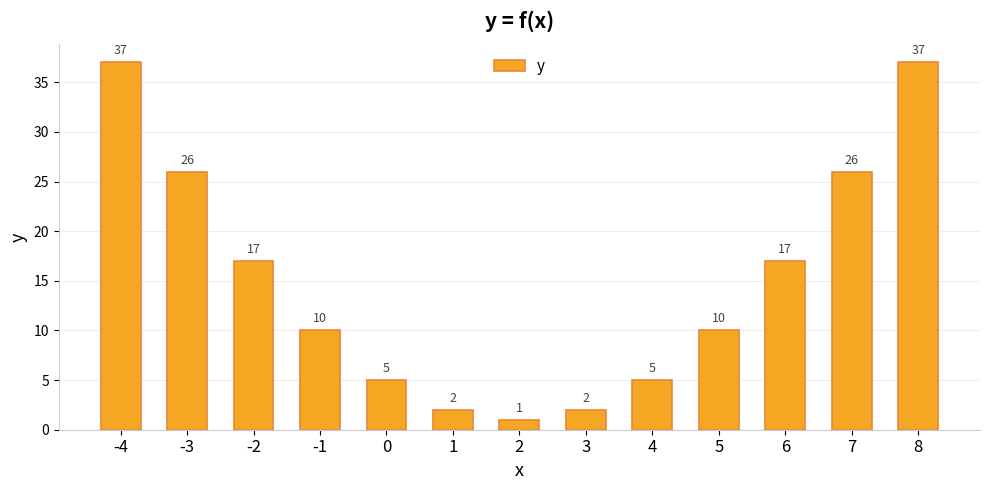

True or false: the data shows 26 at -3.

True